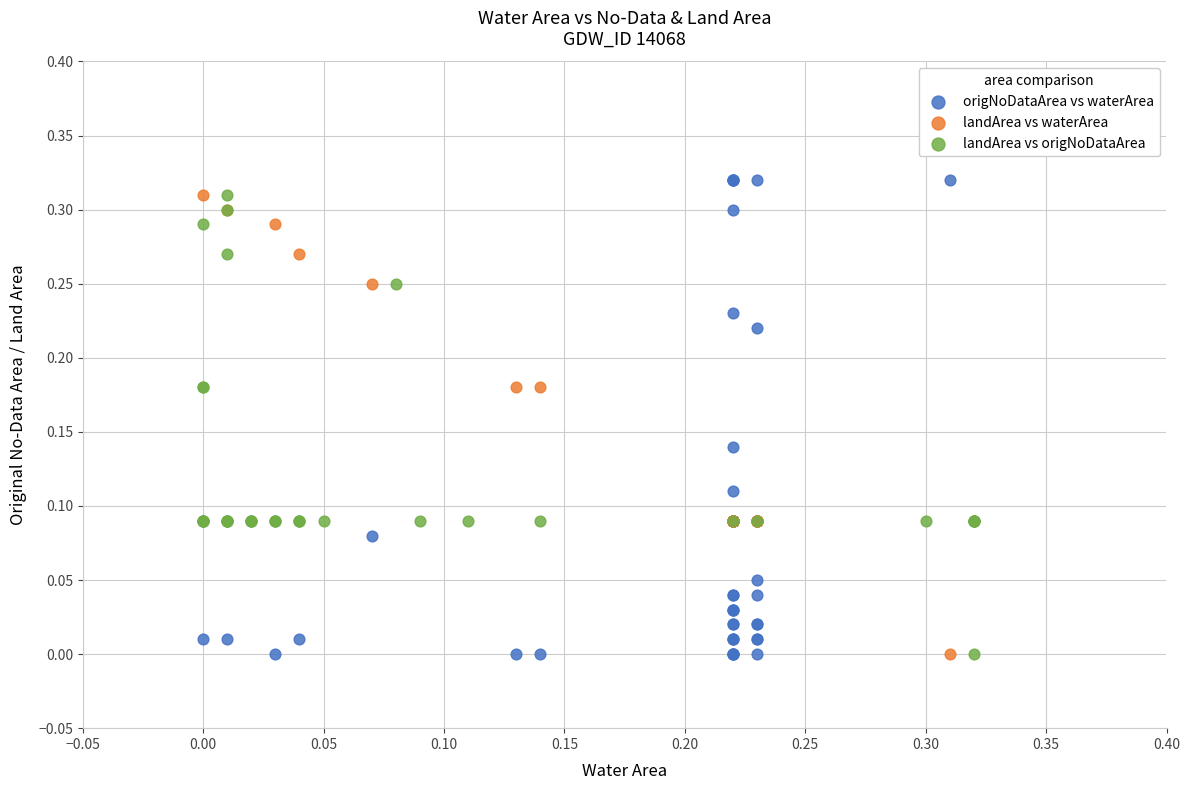

Which series reaches the maximum Y coordinate?

origNoDataArea vs waterArea